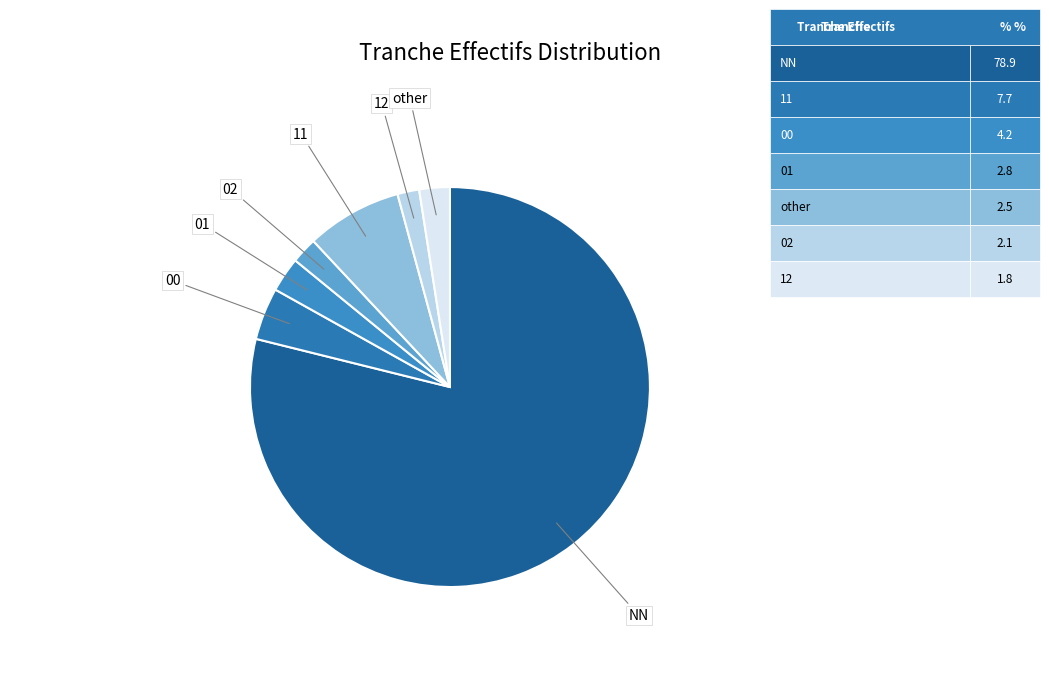

Is there a majority slice in this chart?

Yes